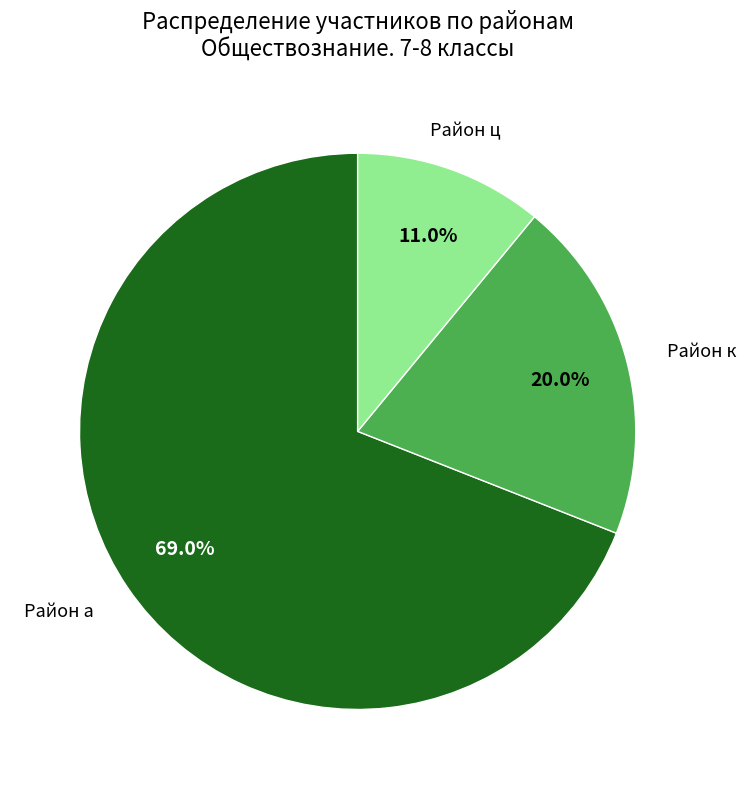

Is there any slice that represents more than half of the pie?

Yes